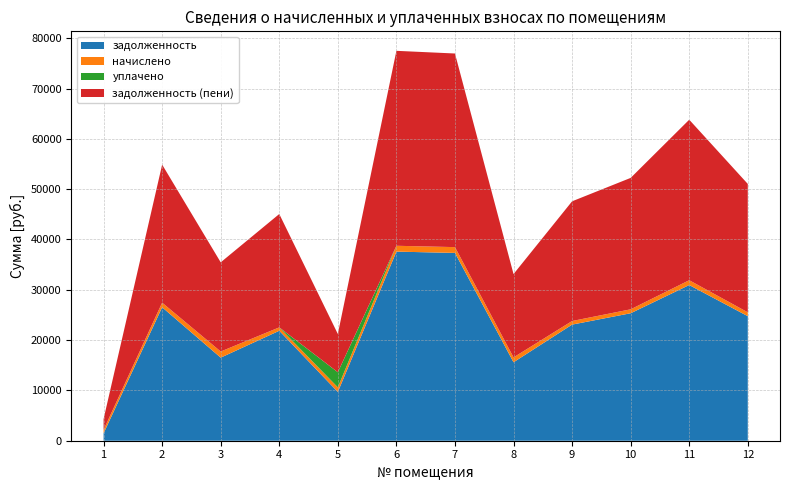

Reading left to right, list all the values displayed in this chart.

задолженность: 1=1479.9	2=26530.0	3=16515.4	4=21857.5	5=9698.0	6=37589.5	7=37331.8	8=15596.2	9=23082.4	10=25339.1	11=30948.5	12=24758.9
начислено: 1=679.3	2=912.3	3=1215.1	4=675.3	5=912.3	6=1161.3	7=1153.4	8=968.1	9=713.1	10=782.9	11=956.2	12=764.9
уплачено: 1=0.0	2=0.0	3=0.0	4=0.0	5=3000.0	6=0.0	7=0.0	8=0.0	9=0.0	10=0.0	11=0.0	12=0.0
задолженность (пени): 1=2159.2	2=27442.3	3=17730.5	4=22532.8	5=7610.3	6=38750.8	7=38485.1	8=16564.3	9=23795.5	10=26121.9	11=31904.6	12=25523.8